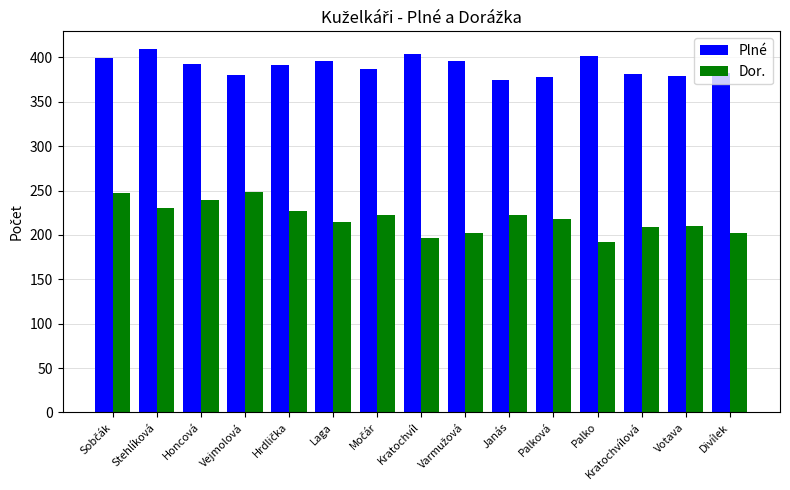

Read the Plné value at Kratochvílová, to the nearest 5.

380